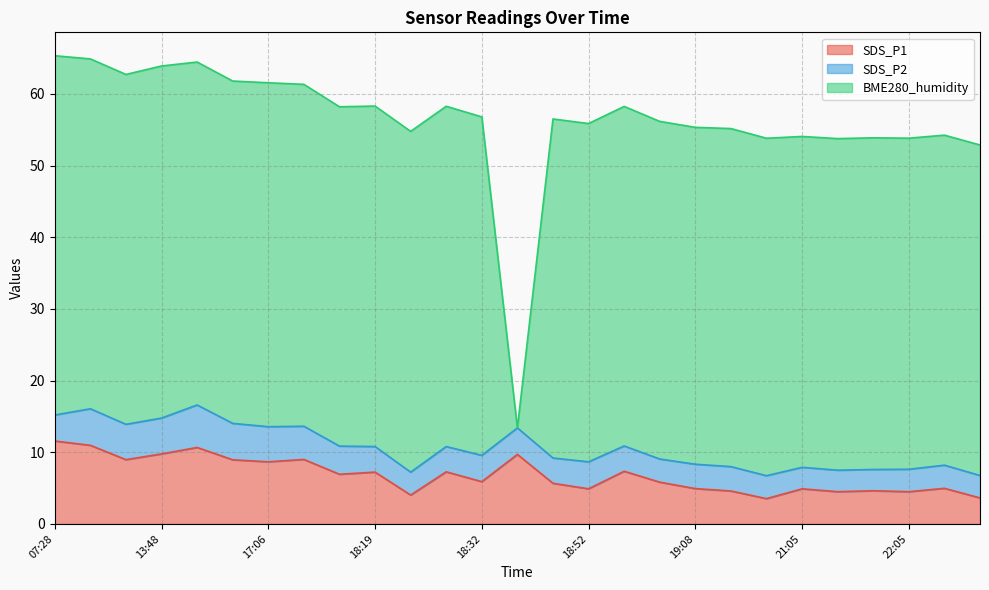

What is the total value across all series at 17:06?

61.5